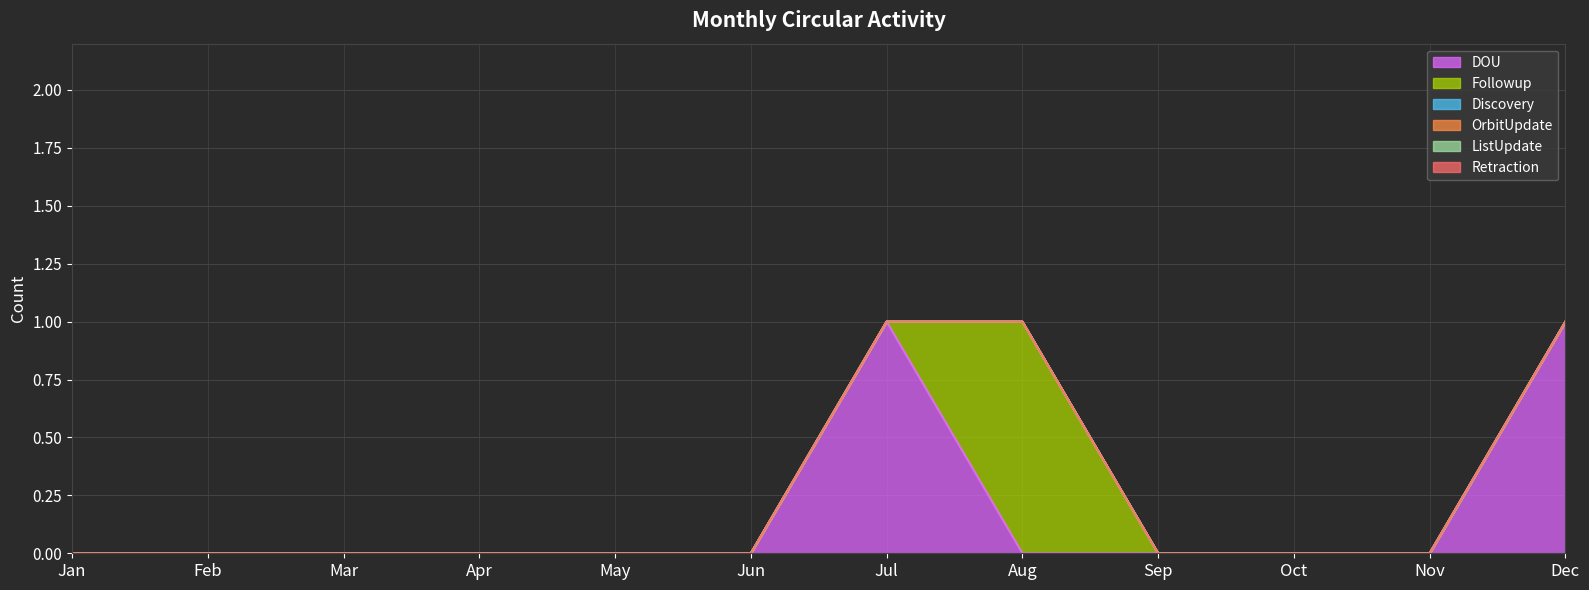

Which series has the largest total across all categories?

DOU